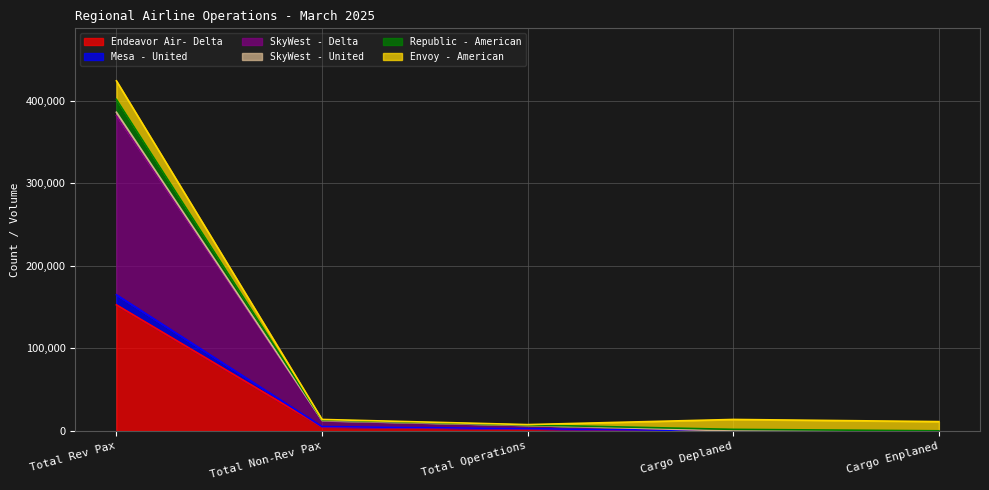

At which label does Endeavor Air- Delta reach its peak?

Total Rev Pax